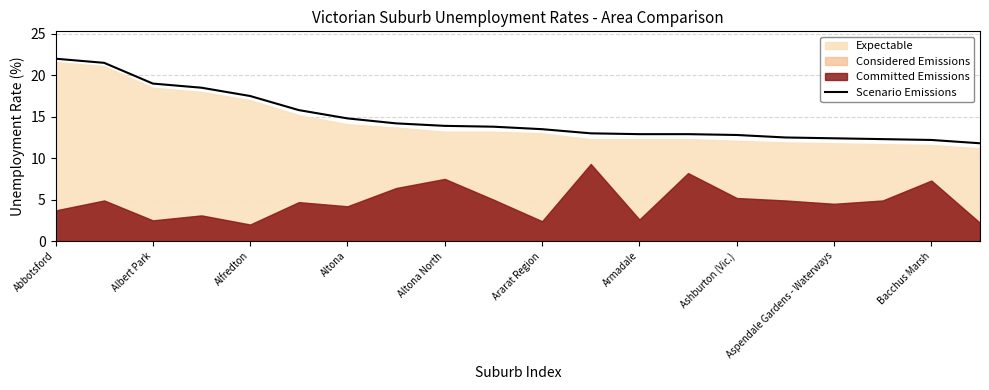

The value of Scenario Emissions at Ararat Region is 18.1. True or false?

False